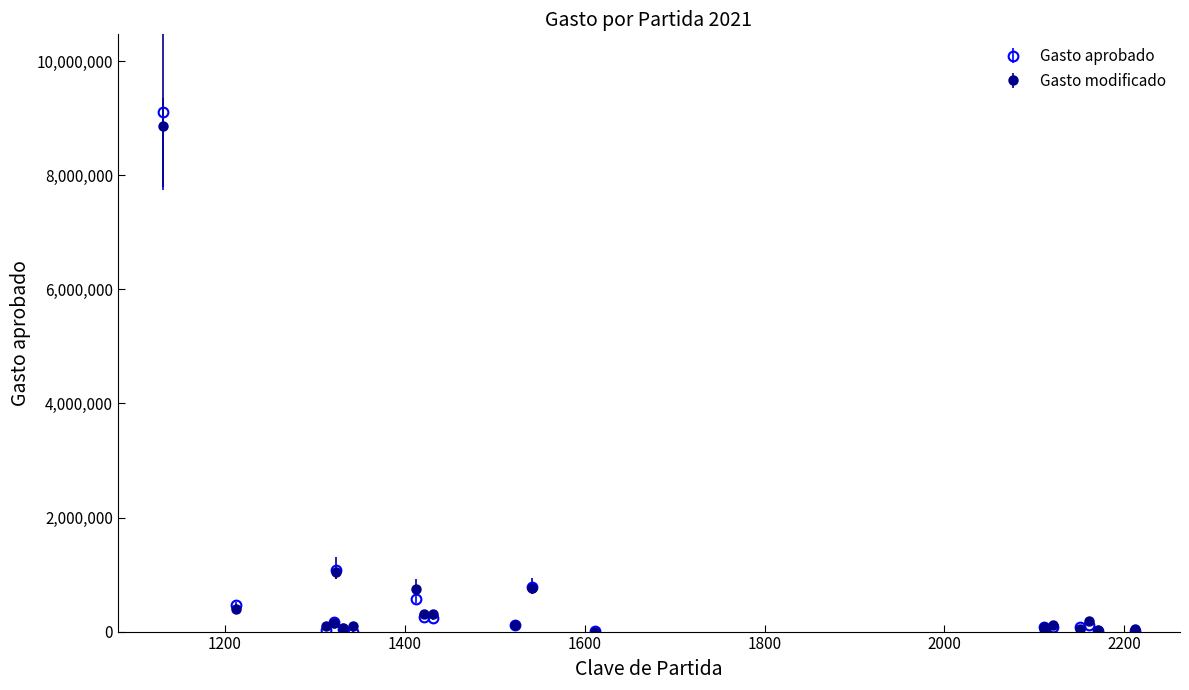

Which series has the largest range (max minus min)?

Gasto aprobado